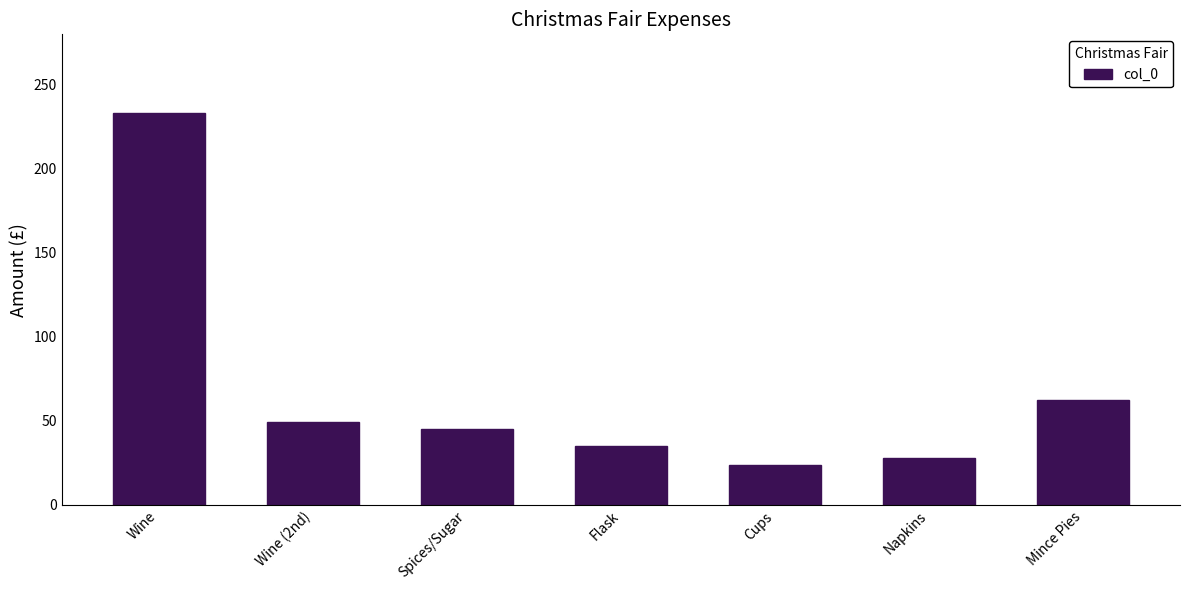

Reading left to right, list all the values displayed in this chart.

Wine=233.0	Wine (2nd)=49.0	Spices/Sugar=45.0	Flask=35.0	Cups=23.8	Napkins=28.0	Mince Pies=62.5